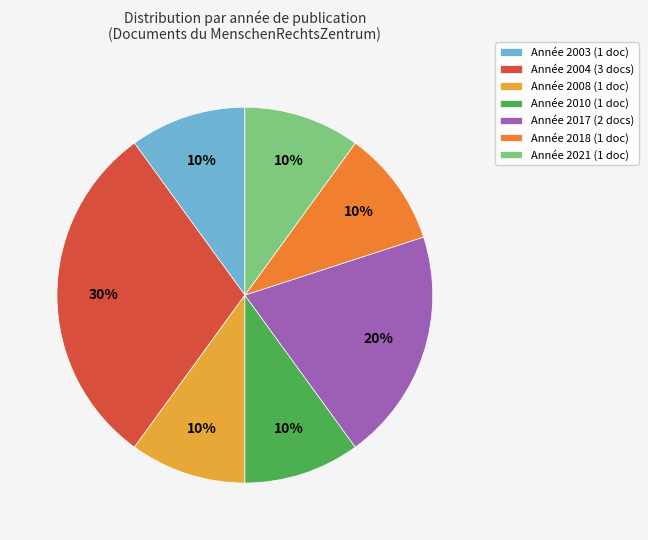

Count the number of slices in the pie.

7